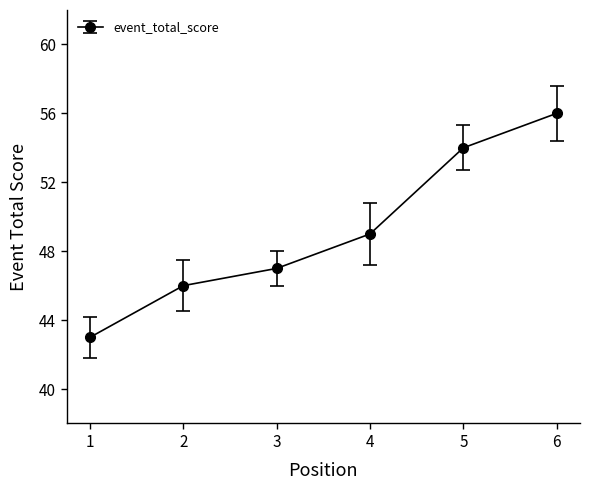

How many data points does each series have?

6